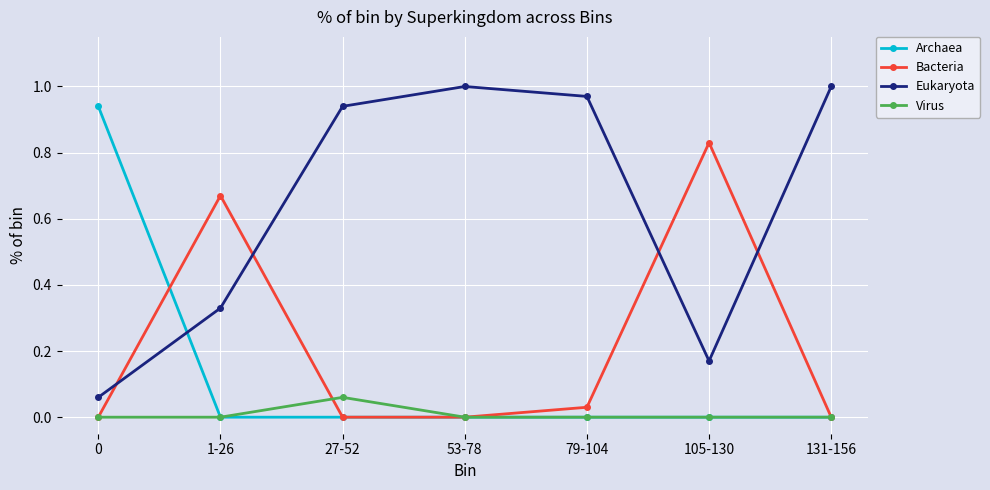

True or false: Eukaryota has more than 2 interior local peaks.

False